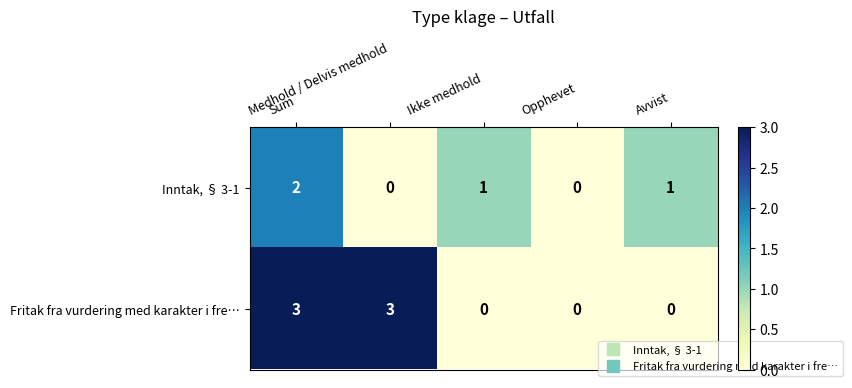

Rank the series by their maximum value, from highest to lowest.

Fritak fra vurdering med karakter i fre…, Inntak, § 3-1